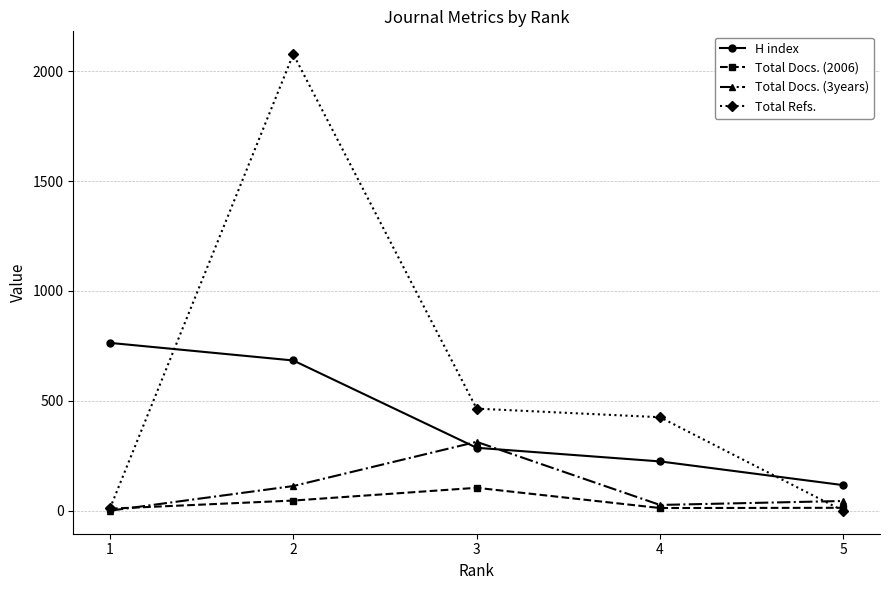

What is the sum of the Total Refs. values at 1 and 5?

11